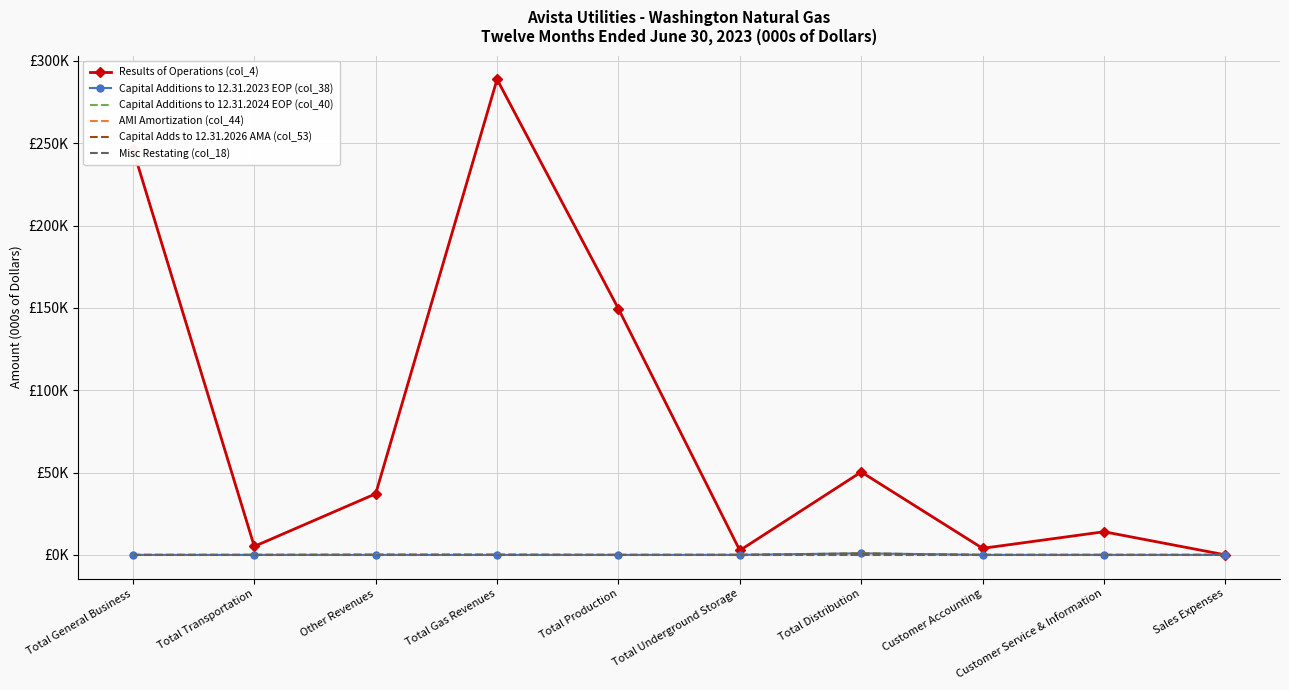

At how many categories does at least one series exceed 273995?

1